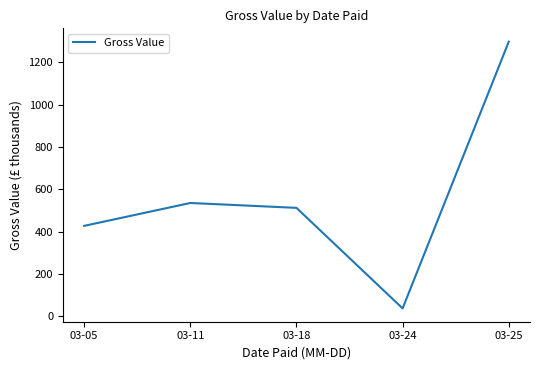

What is the difference between the maximum and minimum values?

1258.3